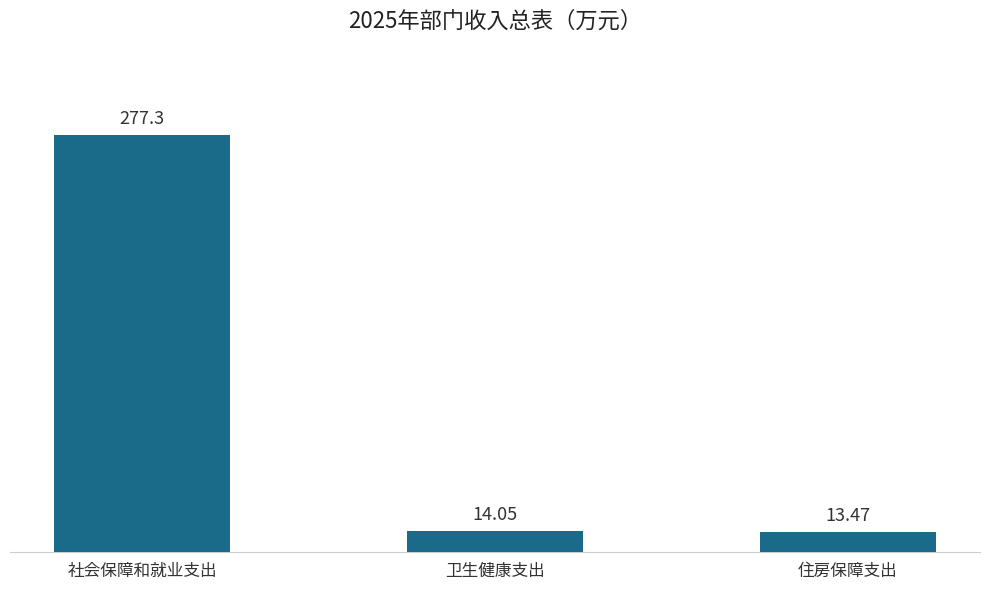

Is it true that the value at 社会保障和就业支出 is 115.1?

False